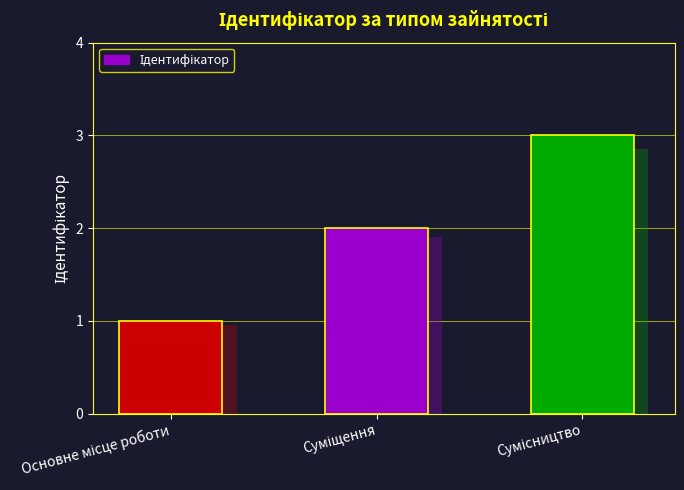

Reading left to right, list all the values displayed in this chart.

Основне місце роботи=1	Суміщення=2	Сумісництво=3